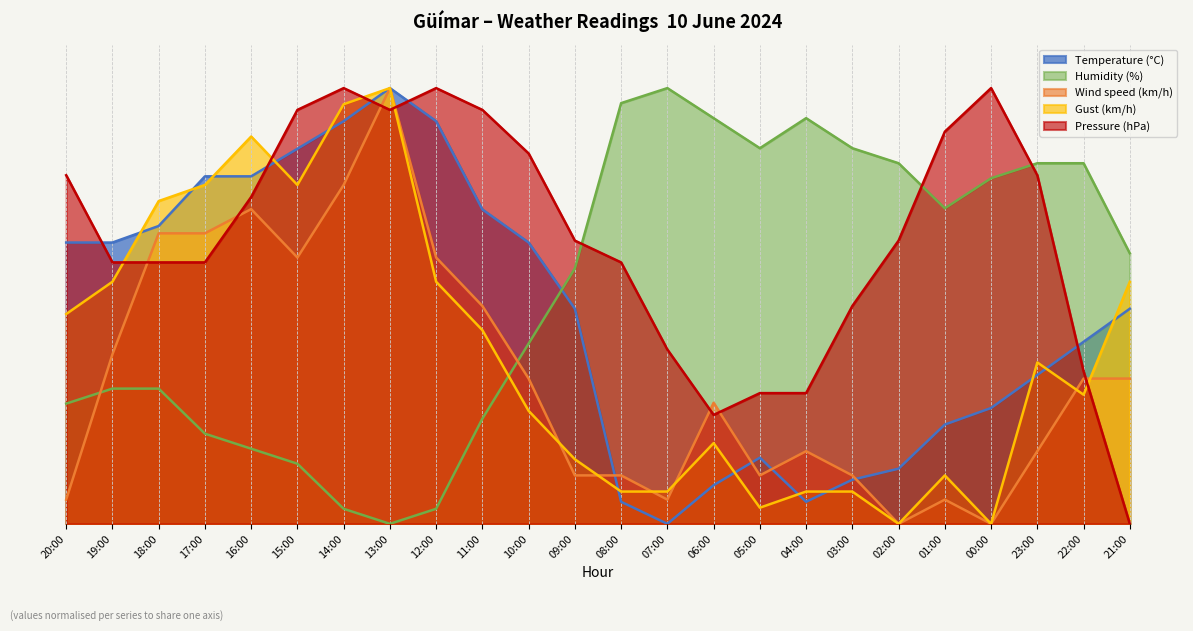

Which series changed the most between 09:00 and 04:00?

Temperature (°C)